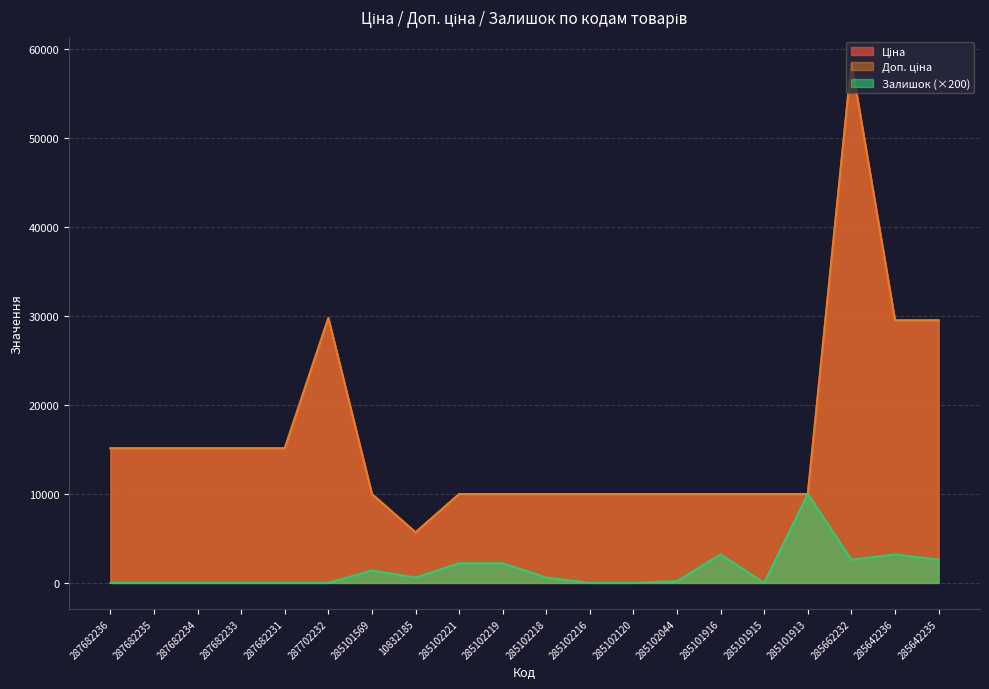

What is the difference between the Ціна values at 285101569 and 287702232?

19772.3